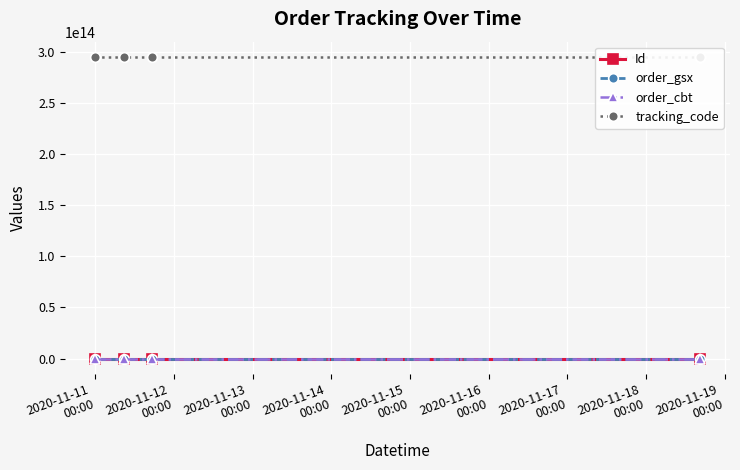

What is the value of the order_cbt point at the 3rd from the left?

294922446